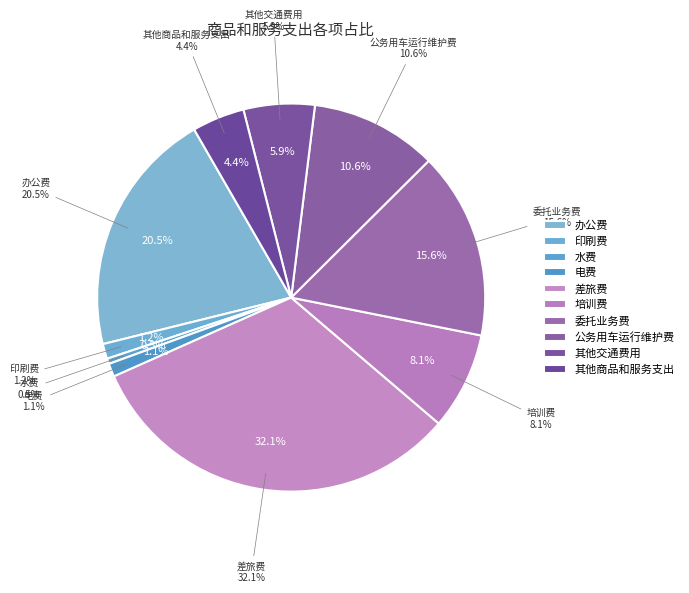

Which category has the smallest portion of the pie?

水费